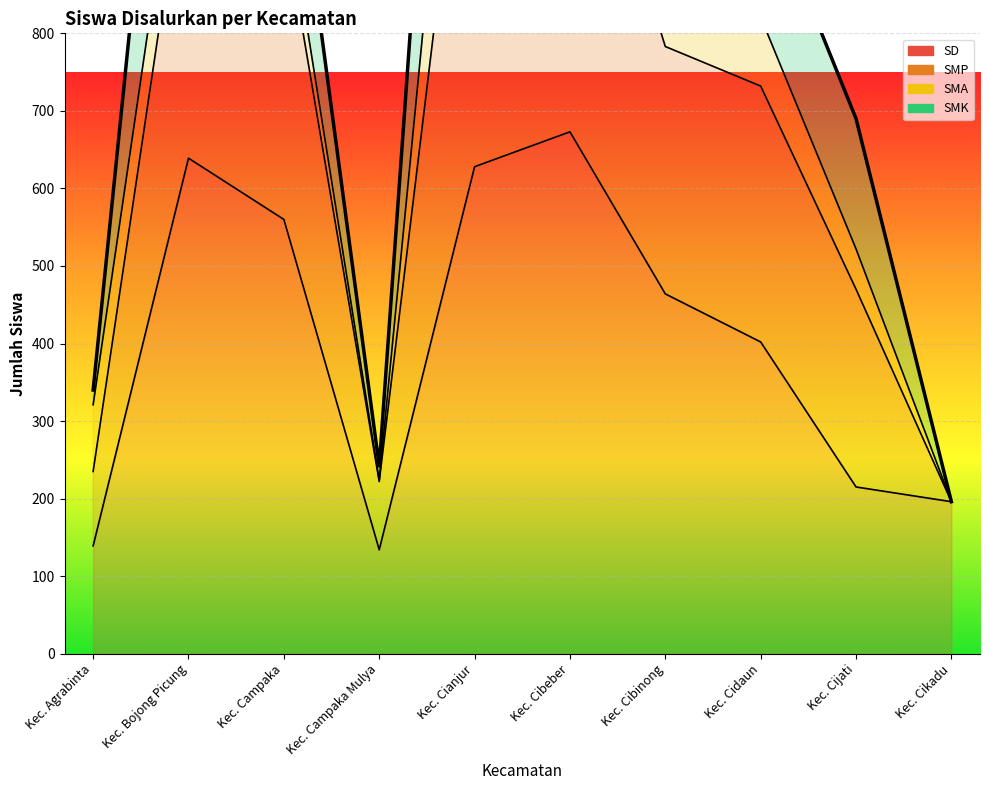

What is the minimum value shown in the chart?

134